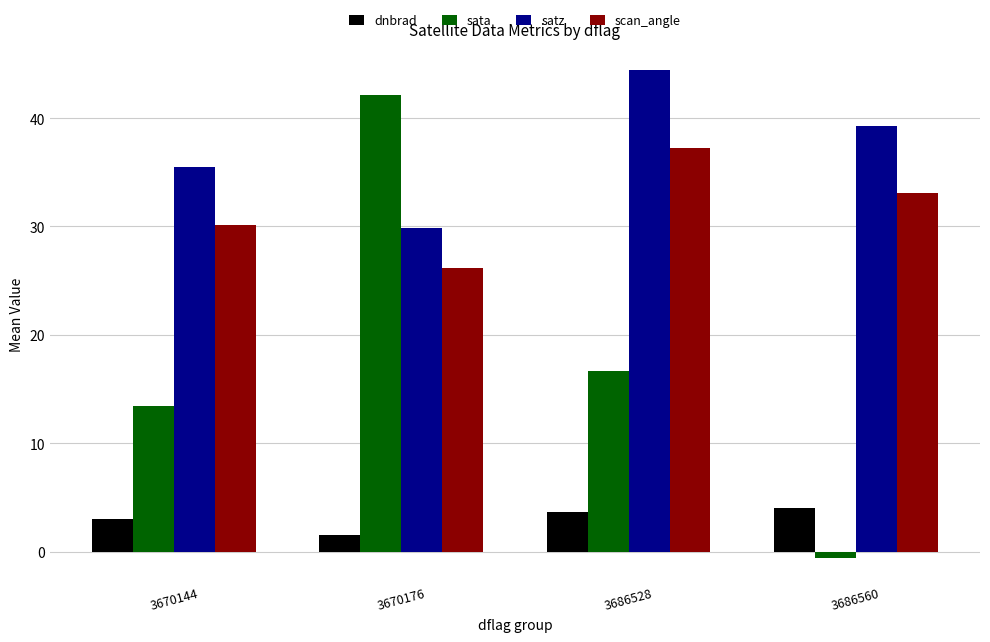

Reading right to left, transcribe all the data shown in this chart.

dnbrad: 4.0	3.6	1.6	3.0
sata: -0.6	16.6	42.2	13.4
satz: 39.3	44.4	29.9	35.5
scan_angle: 33.1	37.2	26.2	30.1